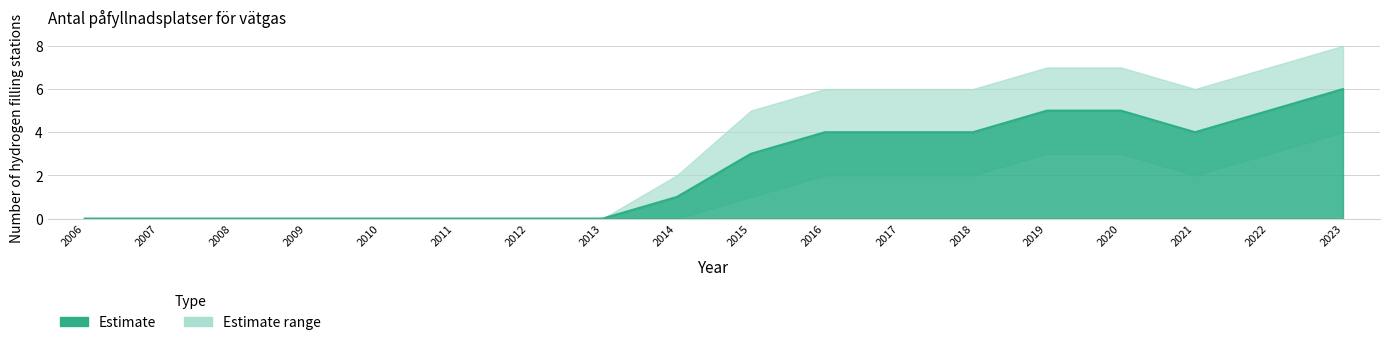

True or false: Totalt and Upper bound intersect in this chart.

False